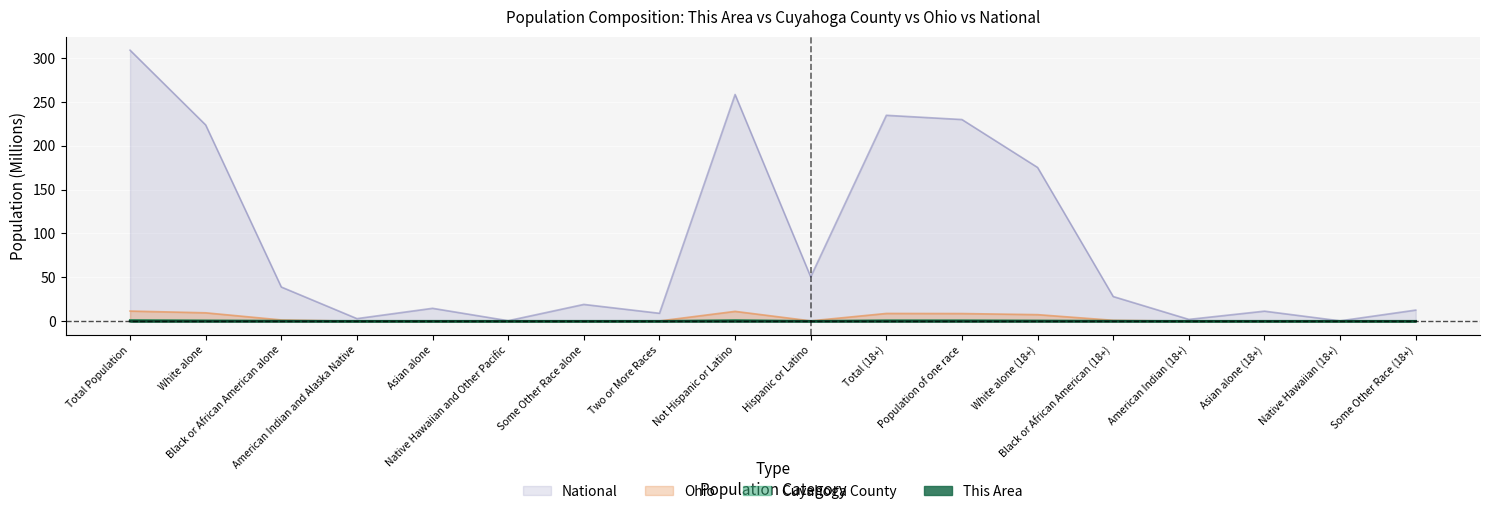

At how many categories does at least one series exceed 69?

6